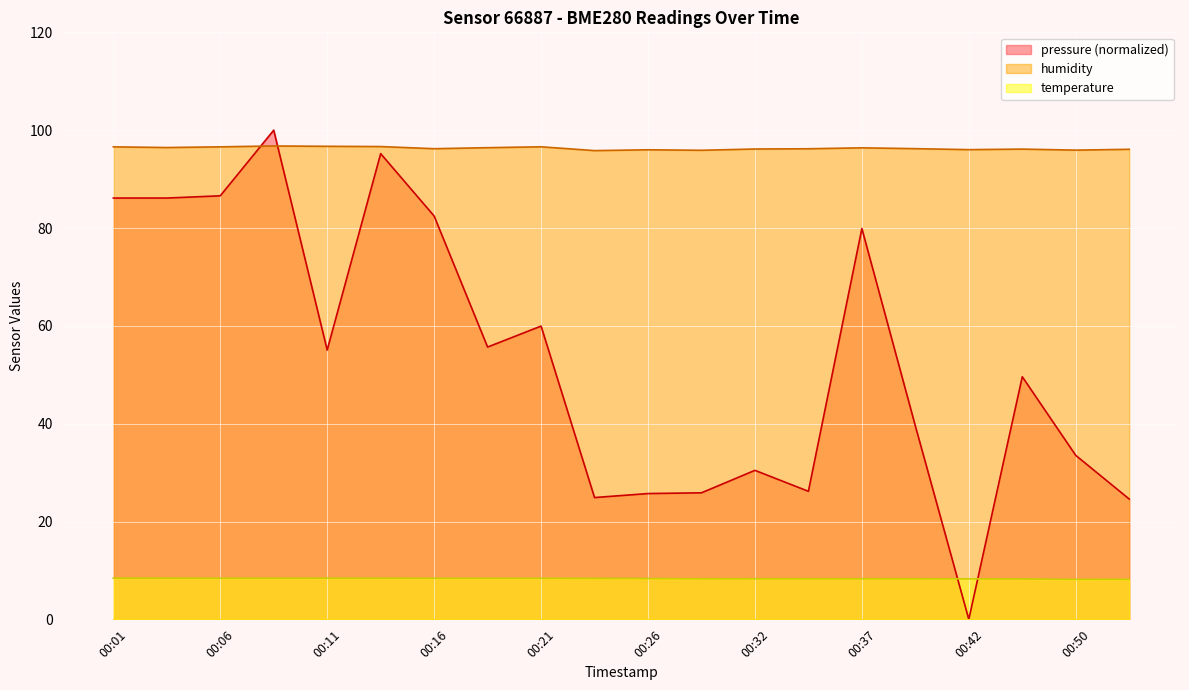

How many data points in pressure are above 55?

10